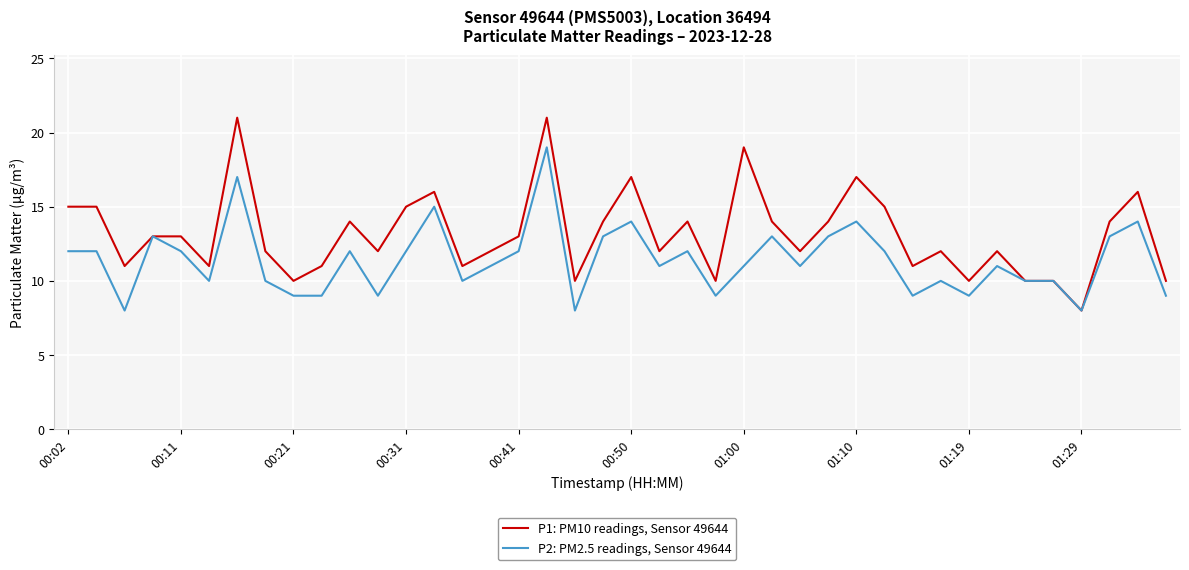

At how many categories does at least one series exceed 18?

3